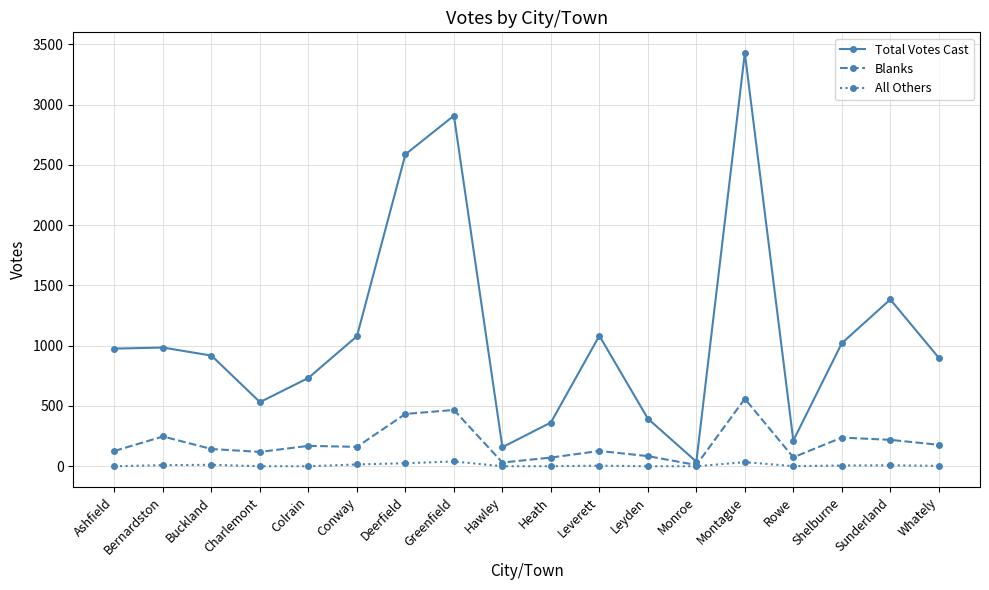

Is this an area chart (filled region under the line)?

No